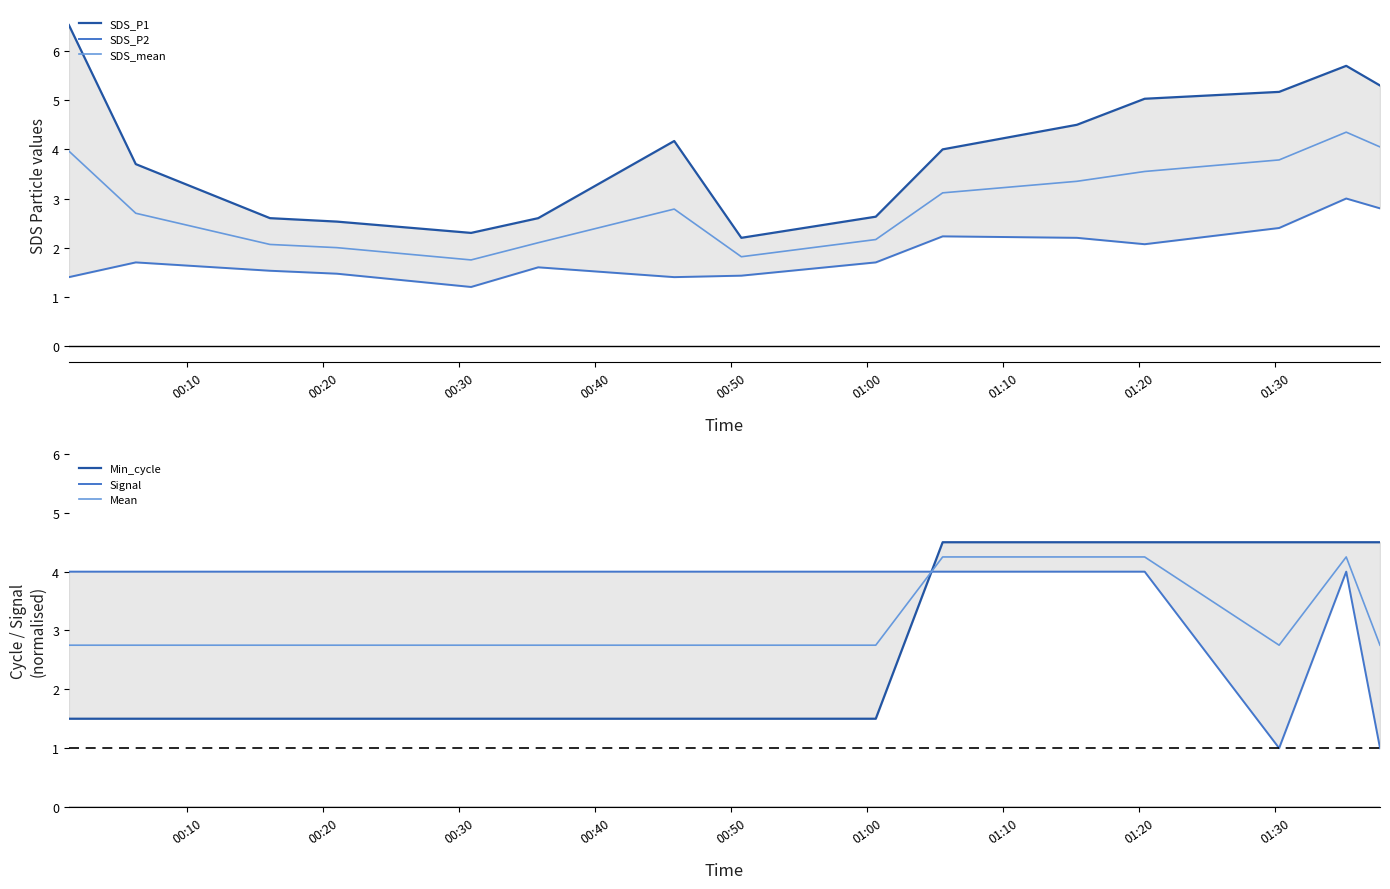

In Signal, how many points are higher than both neighbors (excluding endpoints)?

1